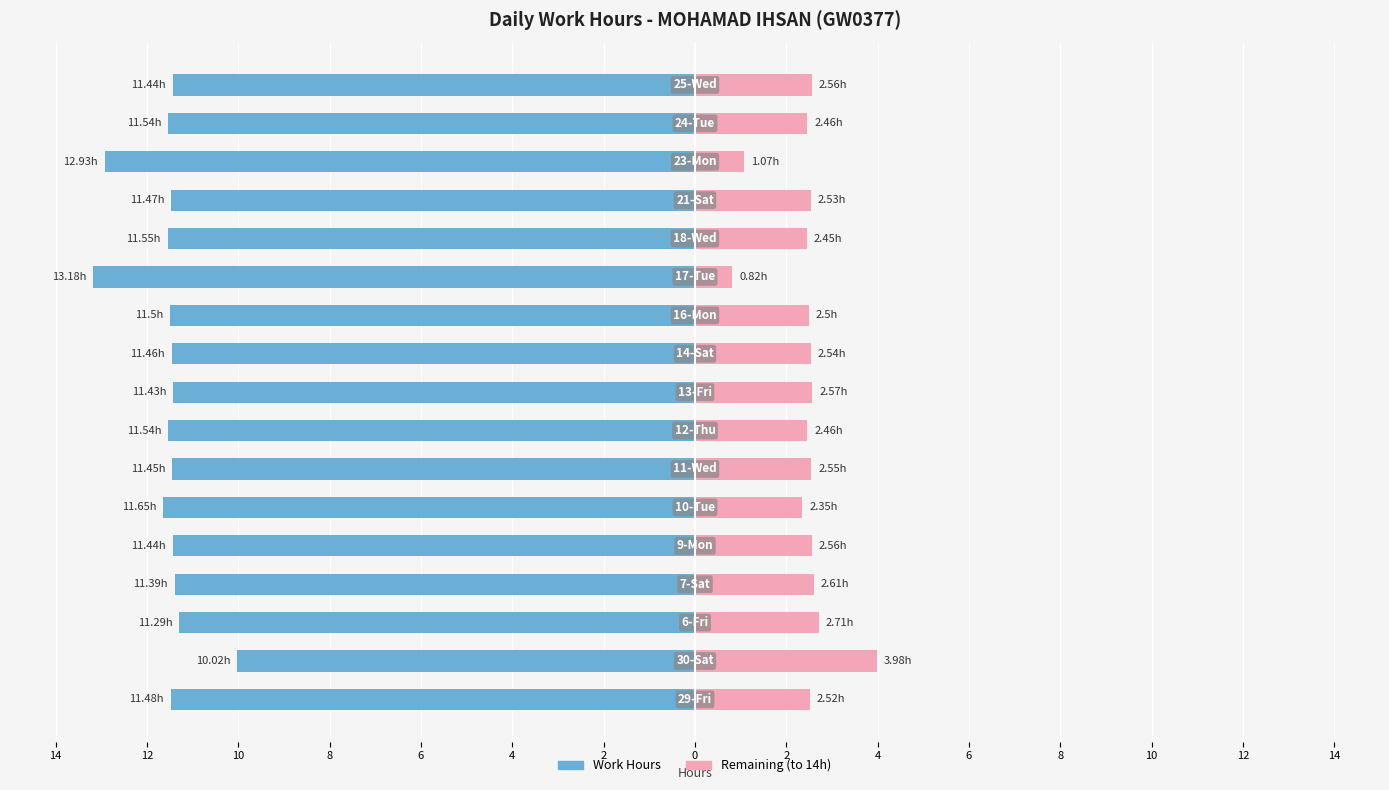

How many series are shown in this chart?

2